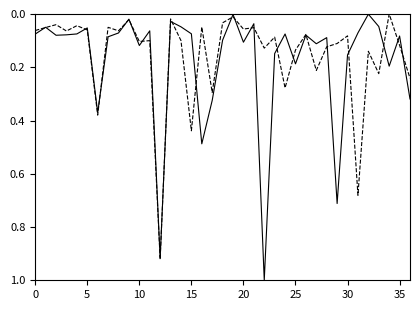

What is the greatest value displayed?

1.0